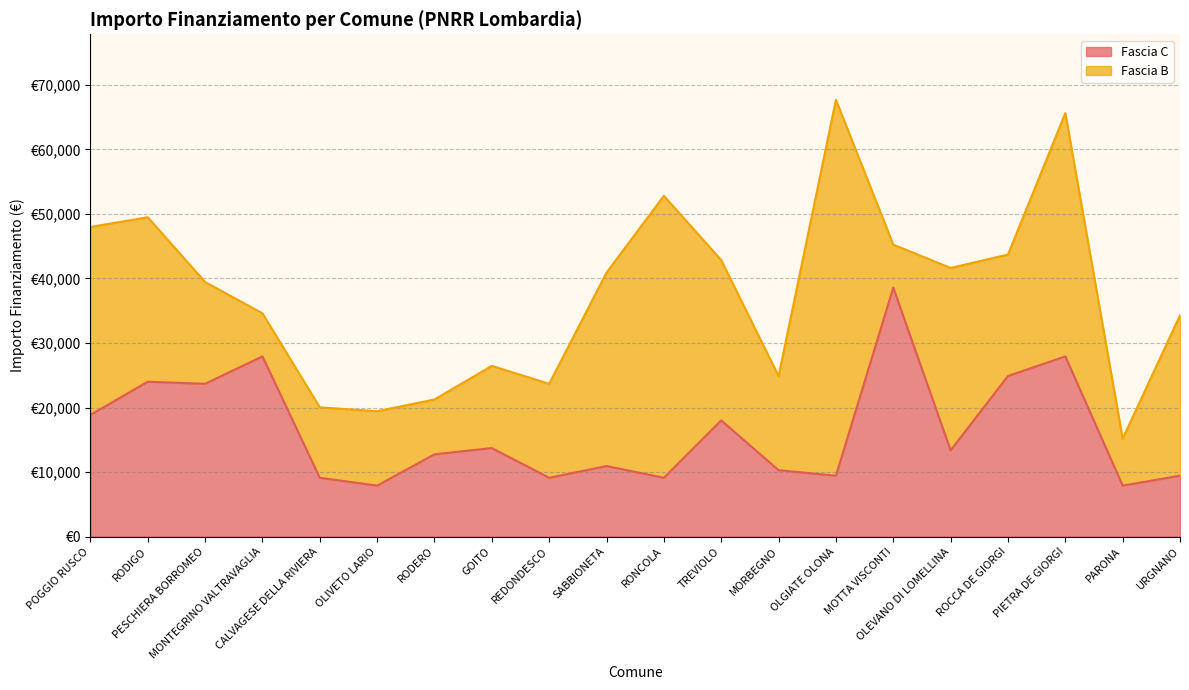

How many data points does each series have?

20